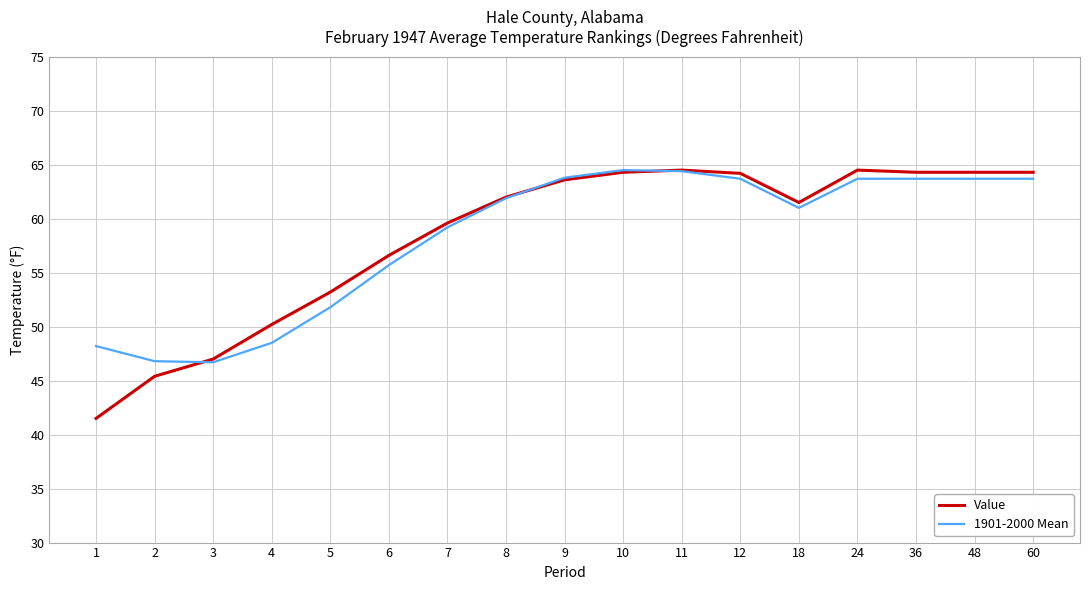

Between 7 and 36, which series saw the biggest shift?

Value